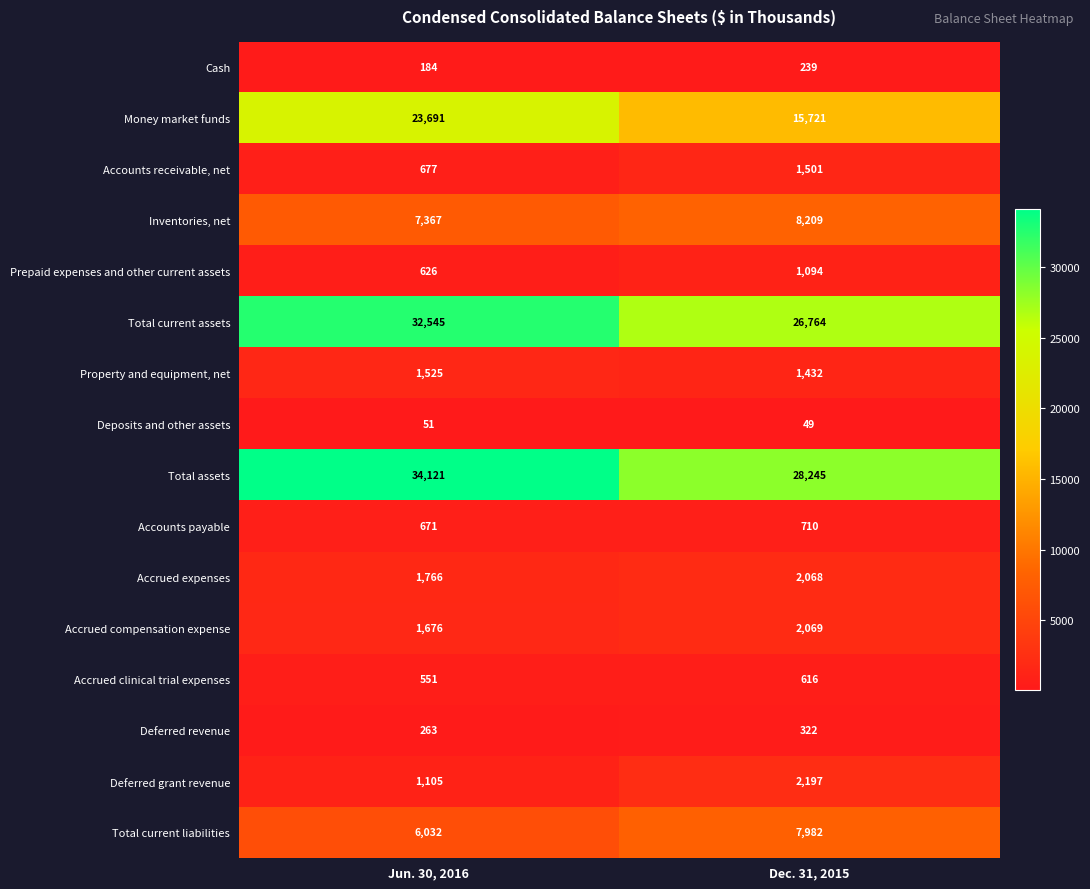

True or false: Accounts receivable, net has a value of 361 at Jun. 30, 2016.

False